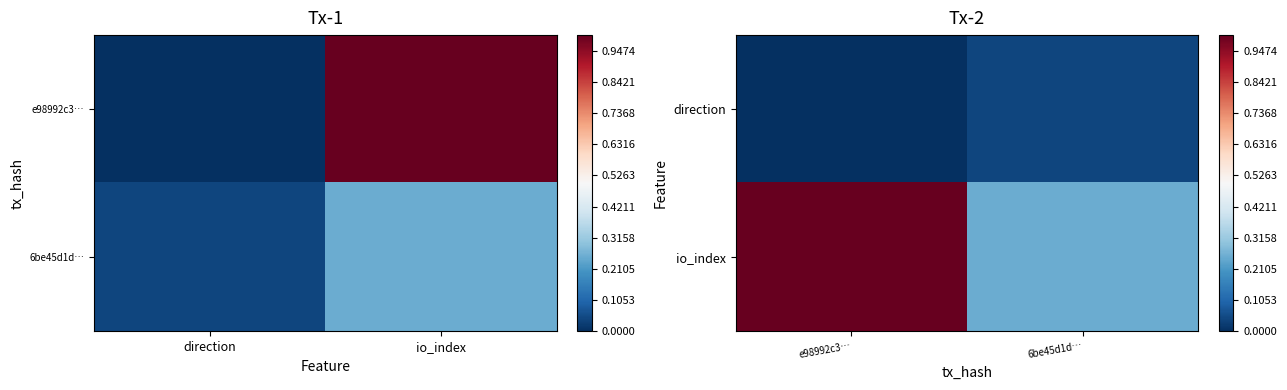

Which category has the lowest value across all series?

e98992c3…